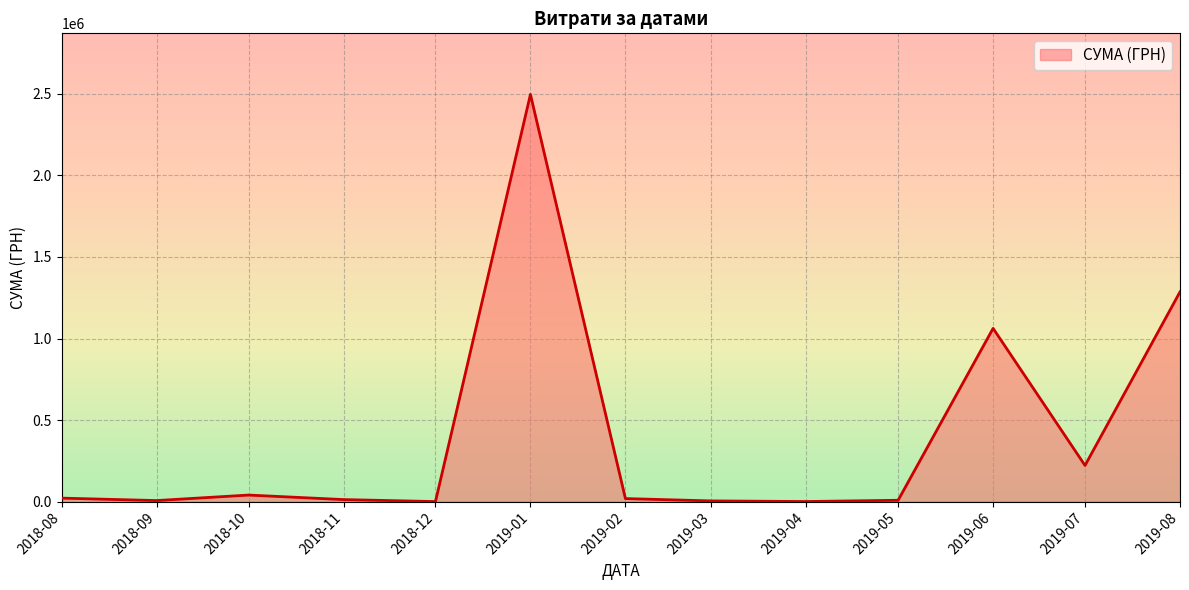

What is the greatest value displayed?

2497086.9